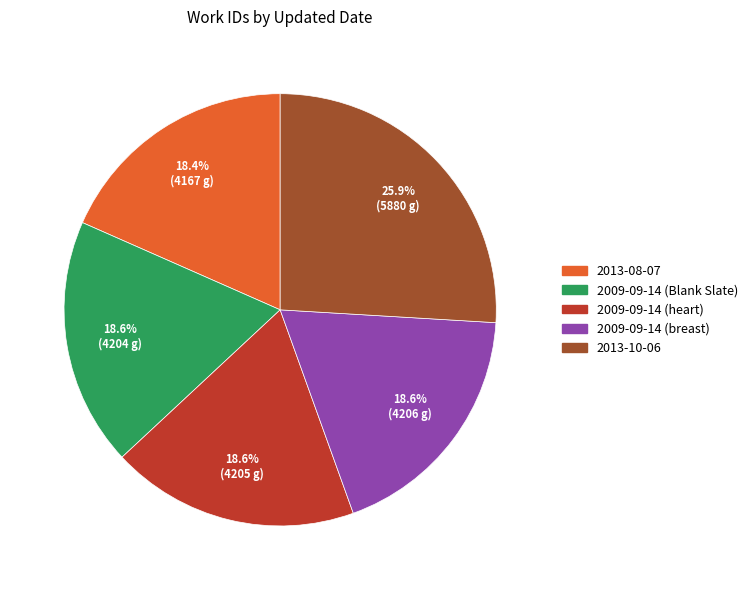

To the nearest percent, what percentage of the pie is 2013-10-06?

26%